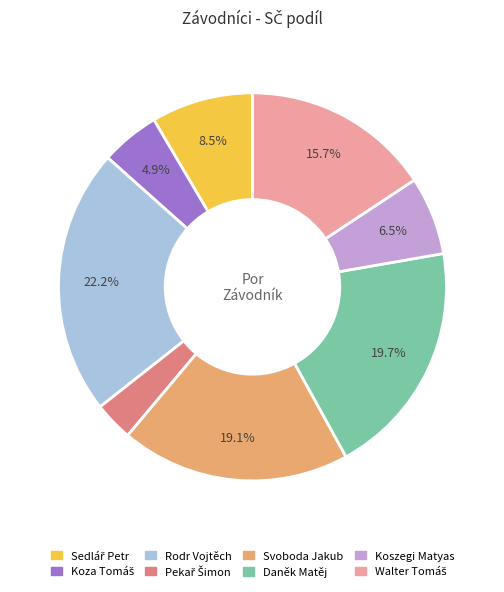

Is it true that Svoboda Jakub is 29% of the pie?

False